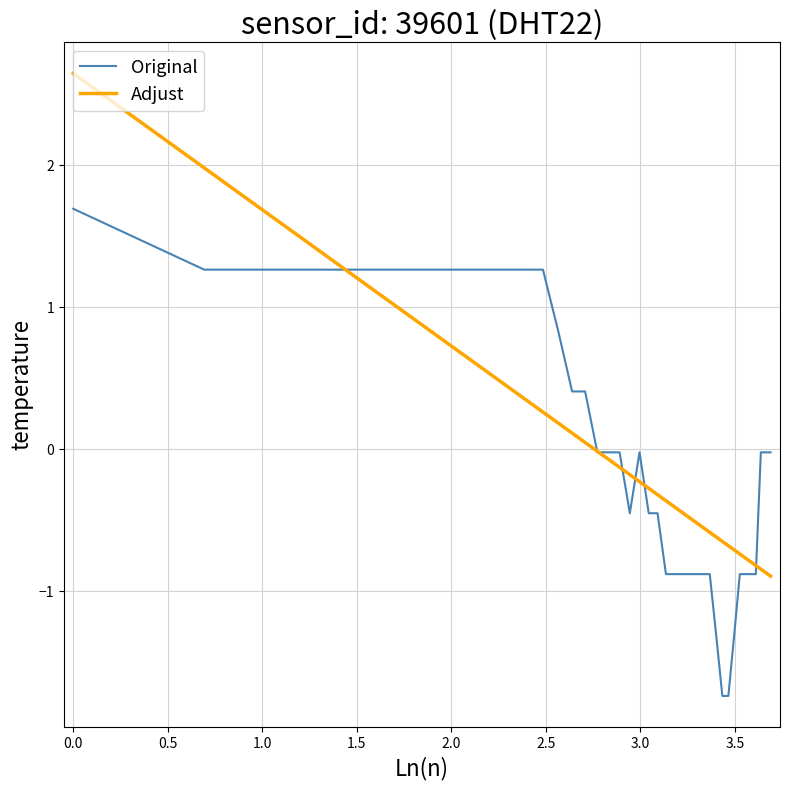

What is the smallest value displayed?

-1.7